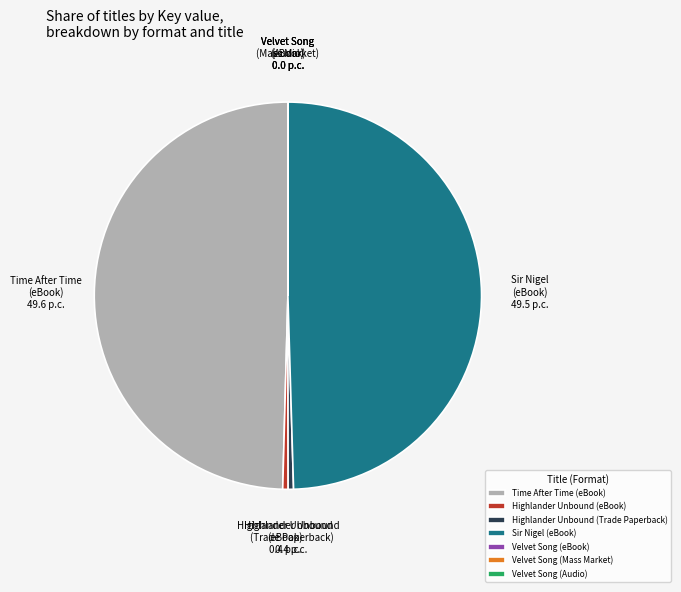

What is the ratio of the value at Sir Nigel (eBook) to the value at Highlander Unbound (Trade Paperback)?

110.6